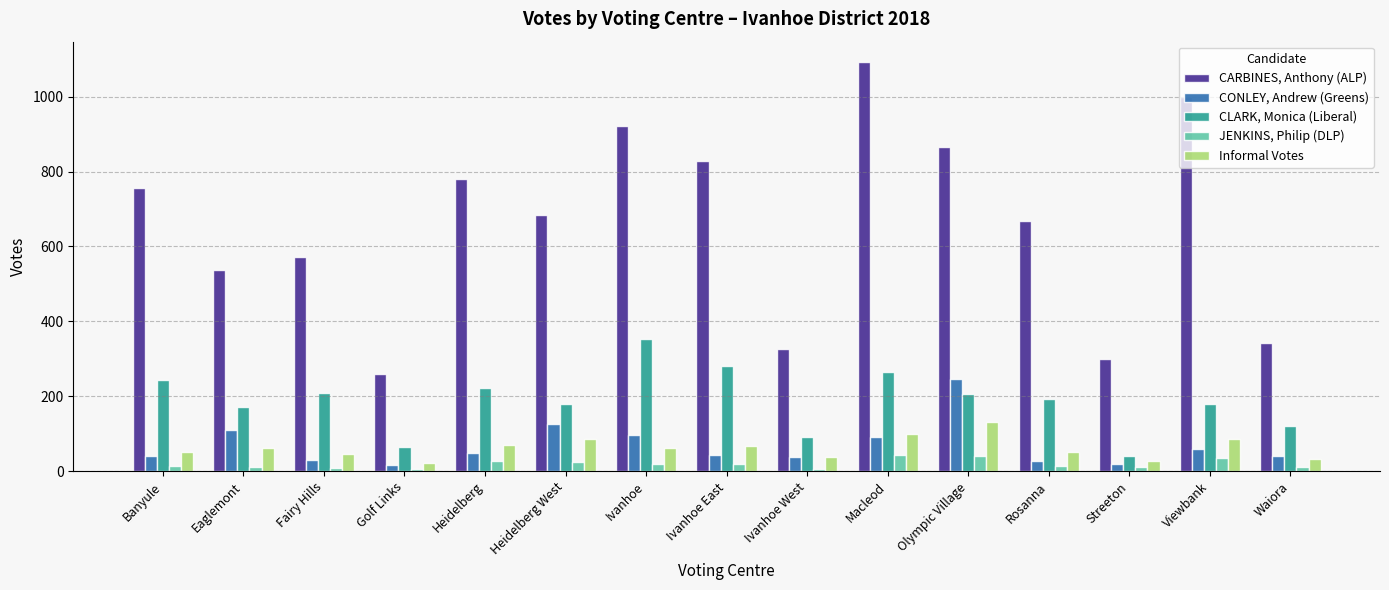

What is the approximate value of CLARK, Monica (Liberal) at Olympic Village?

205